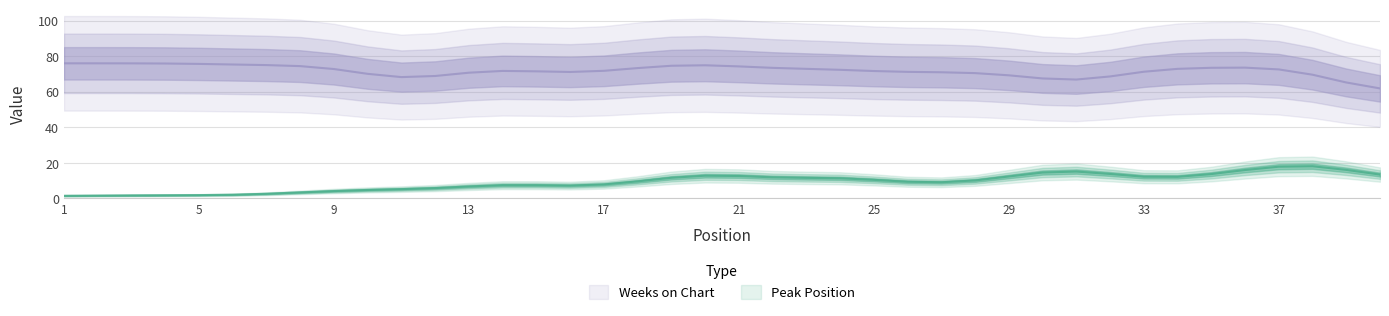

Rank the series by their average value, from highest to lowest.

Weeks on Chart, Peak Position